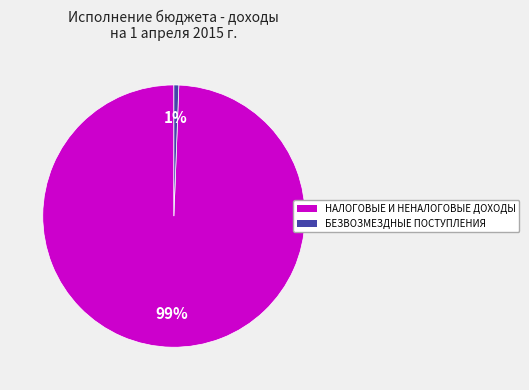

Which category has the biggest portion of the pie?

НАЛОГОВЫЕ И НЕНАЛОГОВЫЕ ДОХОДЫ